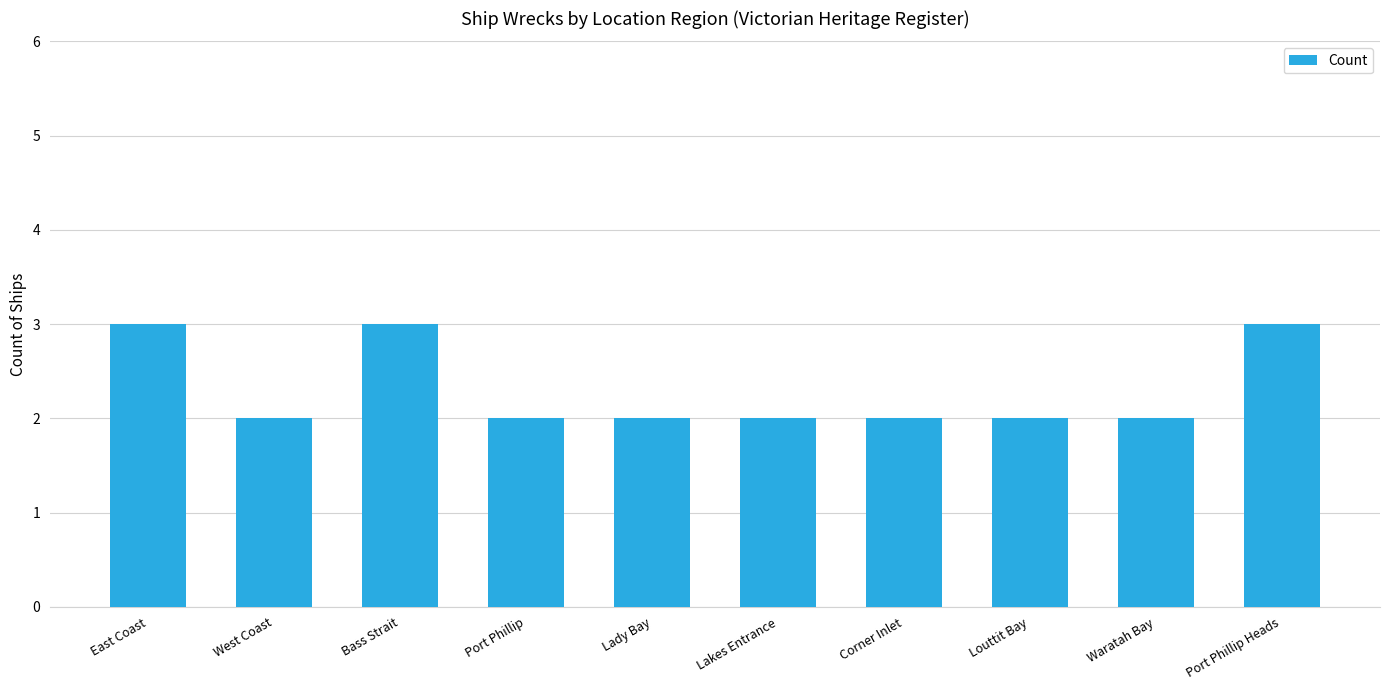

What is the sum of all values?

23